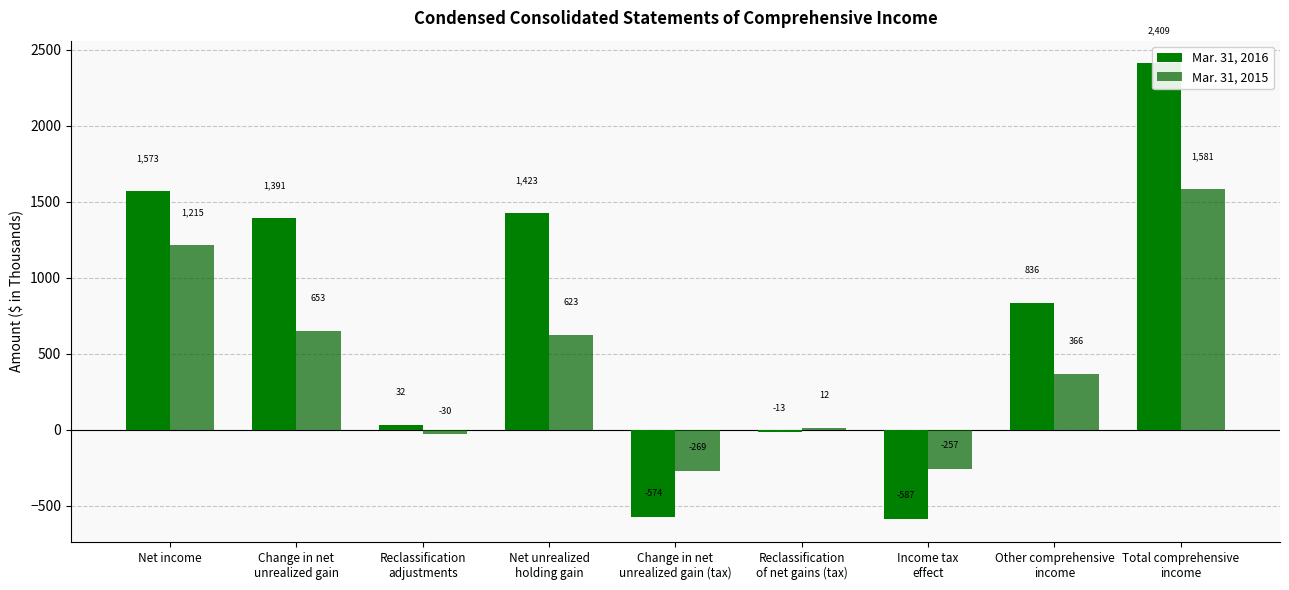

The Mar. 31, 2015 series shows -269 at Change in net
unrealized gain (tax). True or false?

True